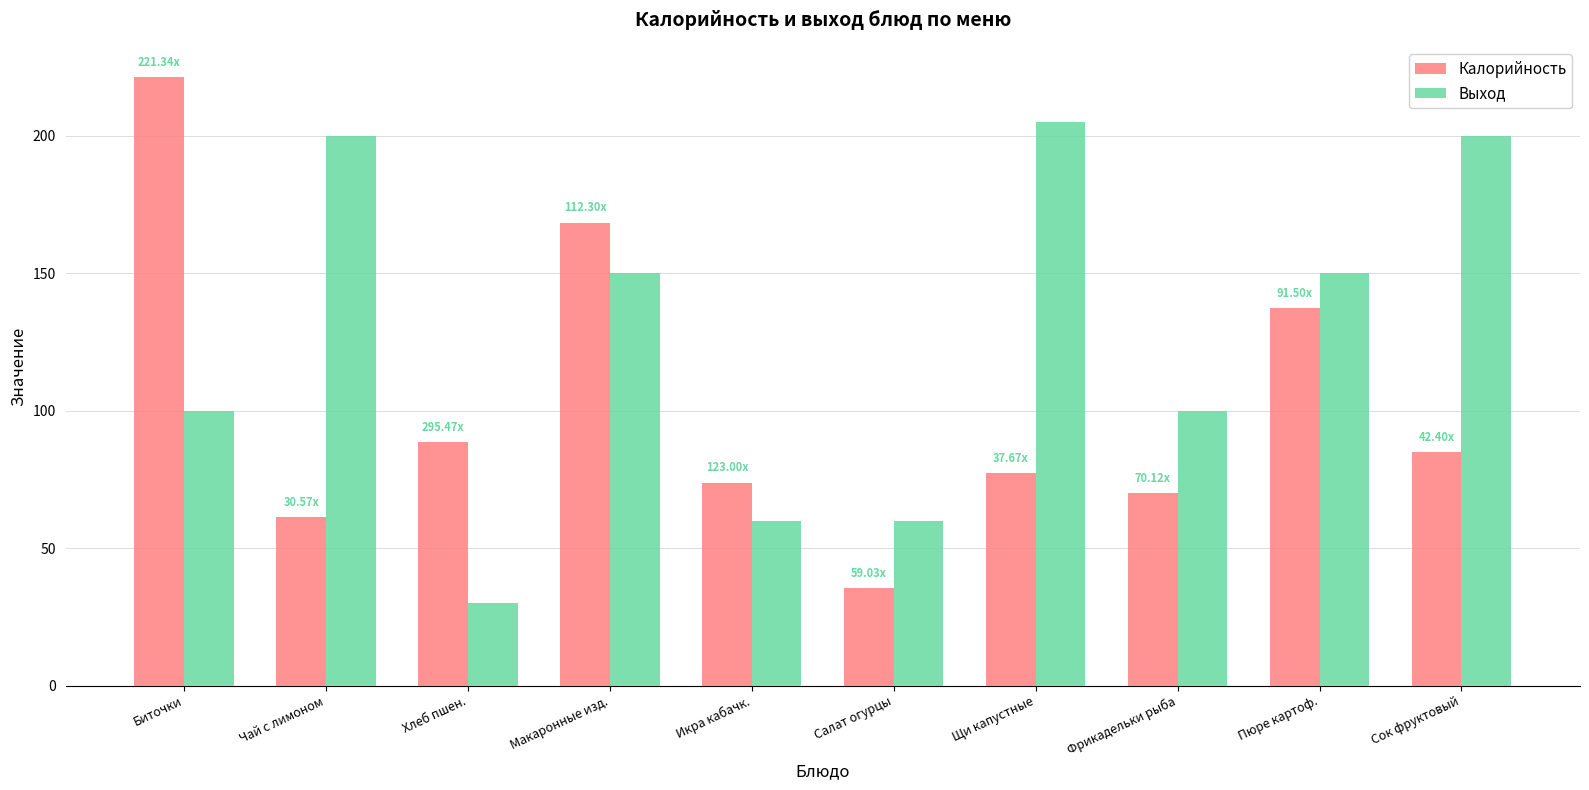

List the series in order of their peak value, highest first.

Калорийность, Выход